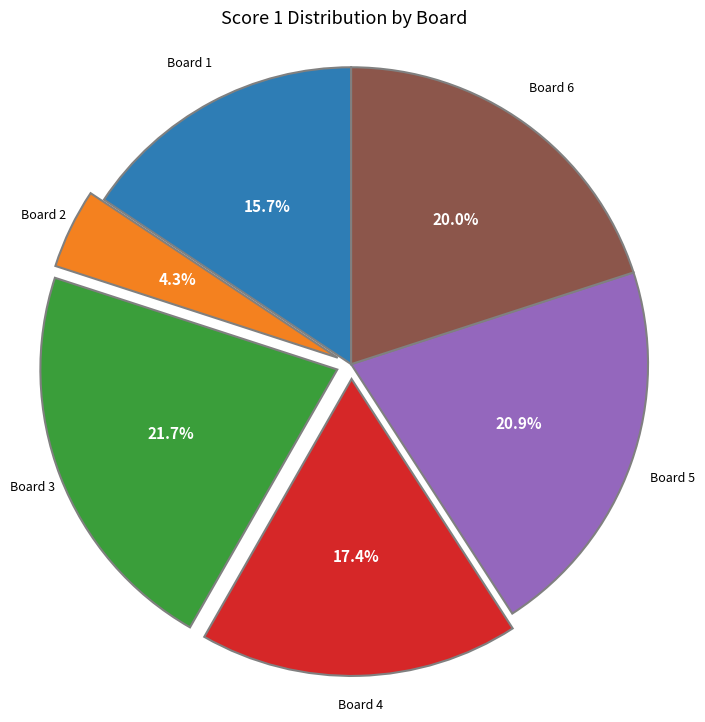

Is there any slice that represents more than half of the pie?

No